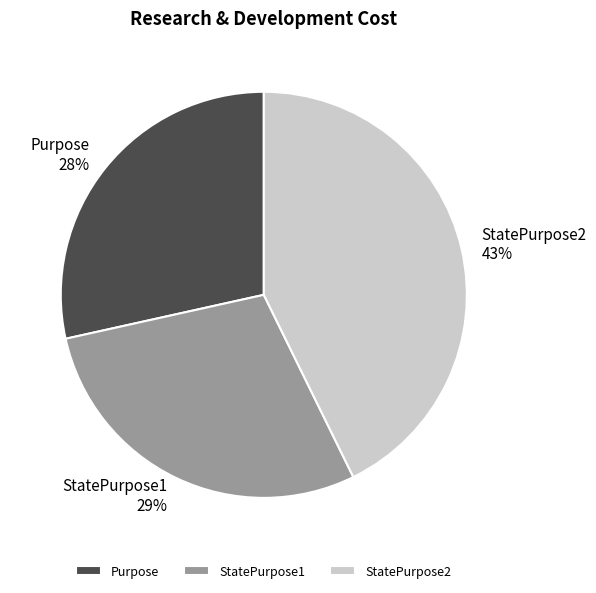

Count the number of slices in the pie.

3